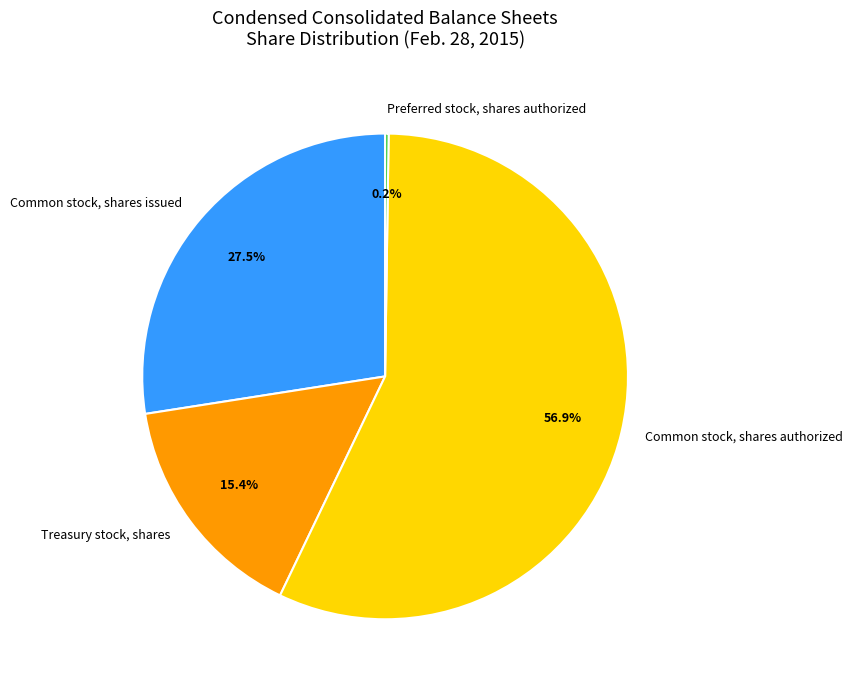

What portion of the pie excludes Common stock, shares issued?

72.5%